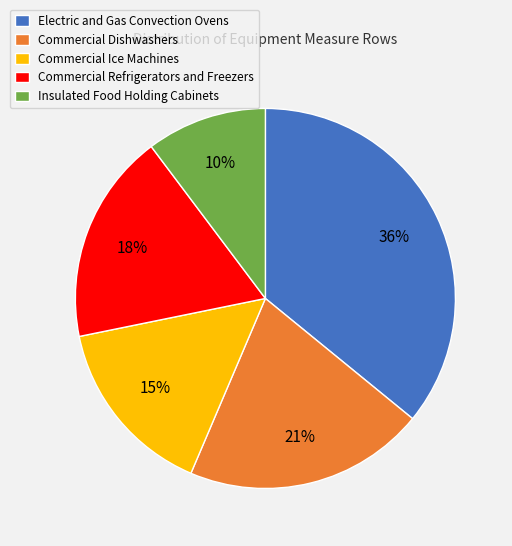

Is there a majority slice in this chart?

No